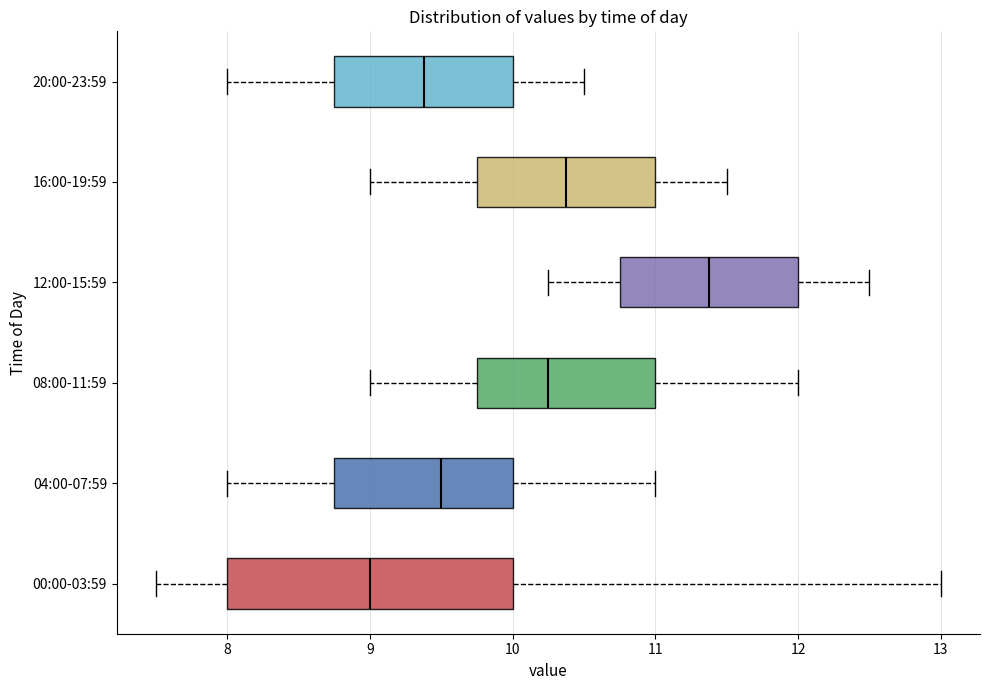

Which box has the furthest to the left median line?

00:00-03:59